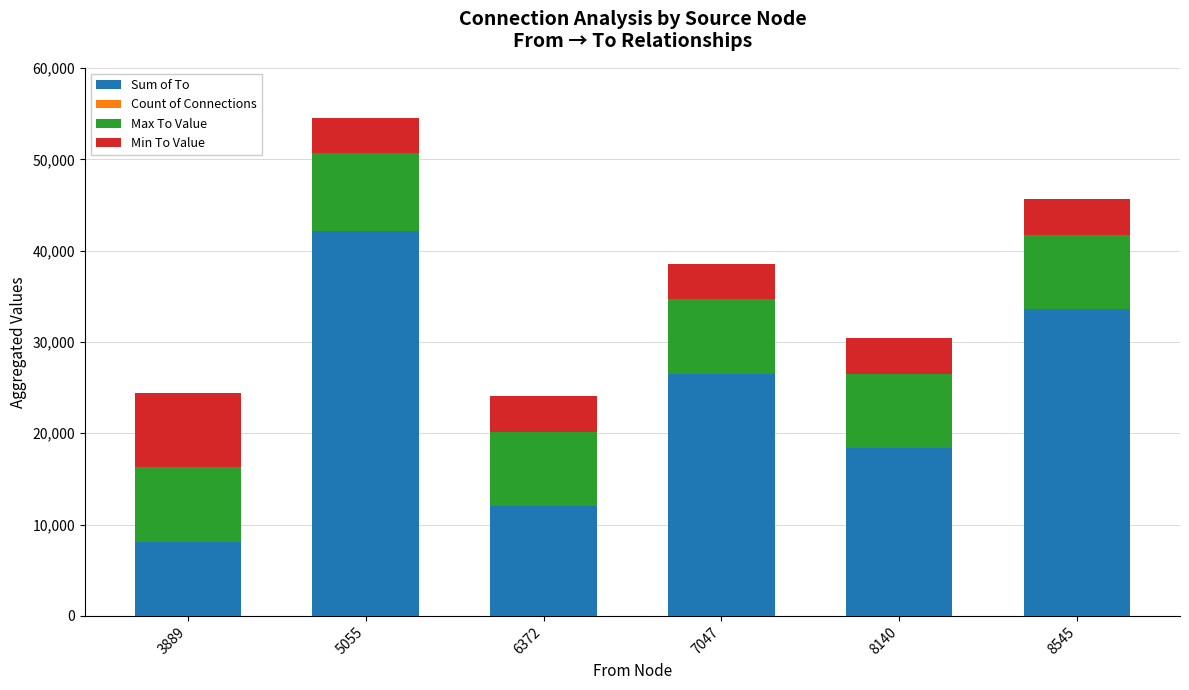

The value of Sum of To at 8140 is 29495. True or false?

False